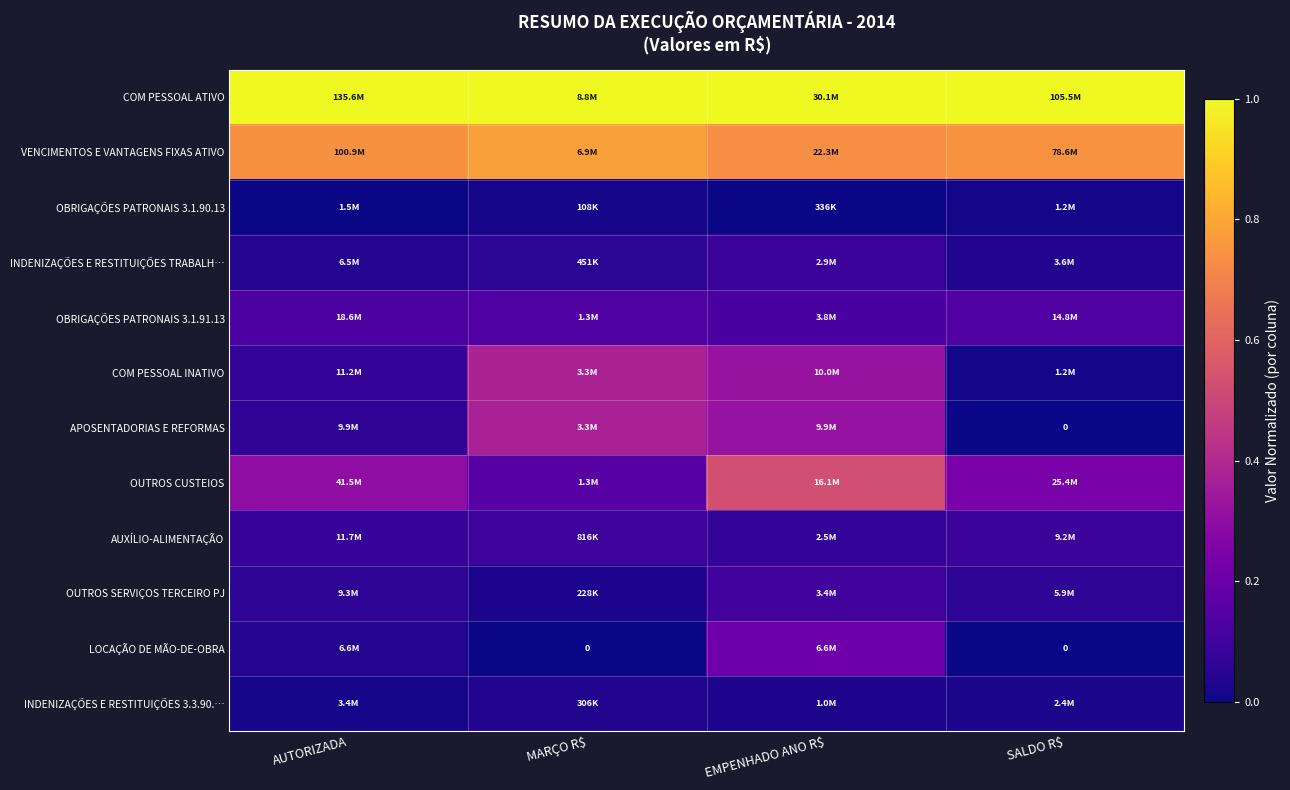

How many APOSENTADORIAS E REFORMAS values are between 0 and 1?

4